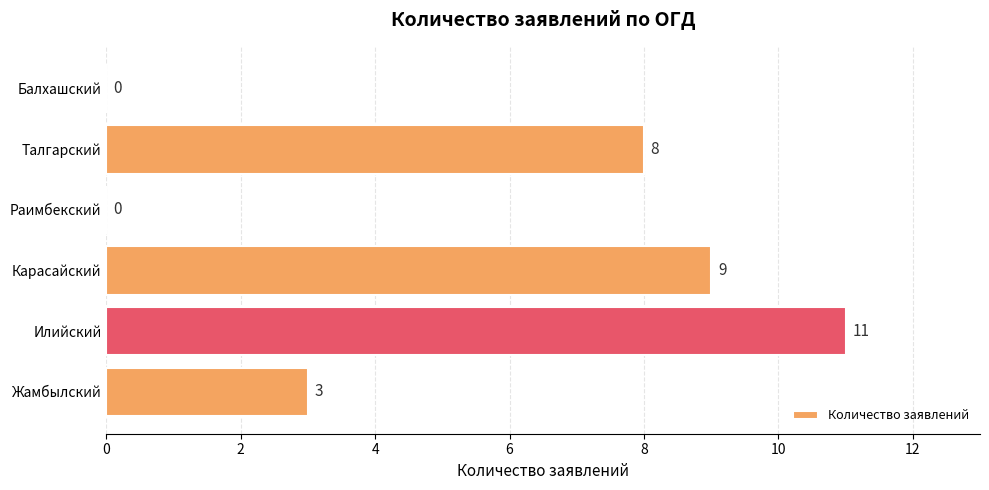

What is the maximum value shown in the chart?

11